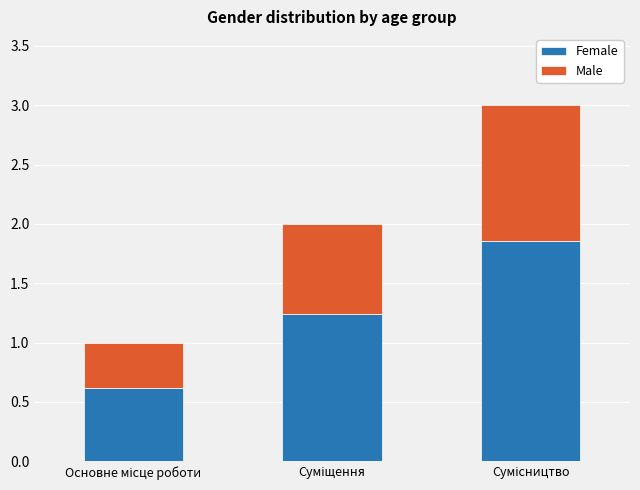

At how many categories does at least one series exceed 1?

2